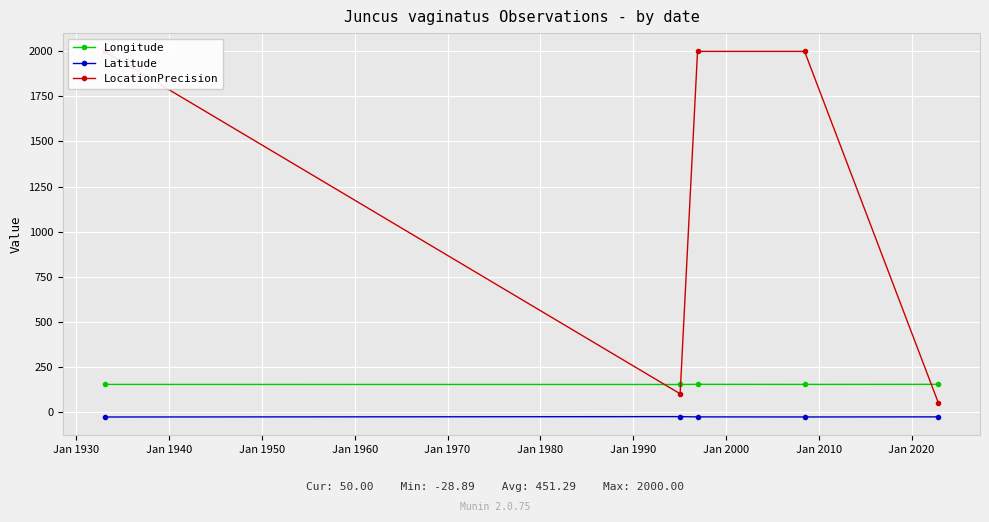

What is the difference between the maximum and second lowest values in the LocationPrecision series?

1900.0